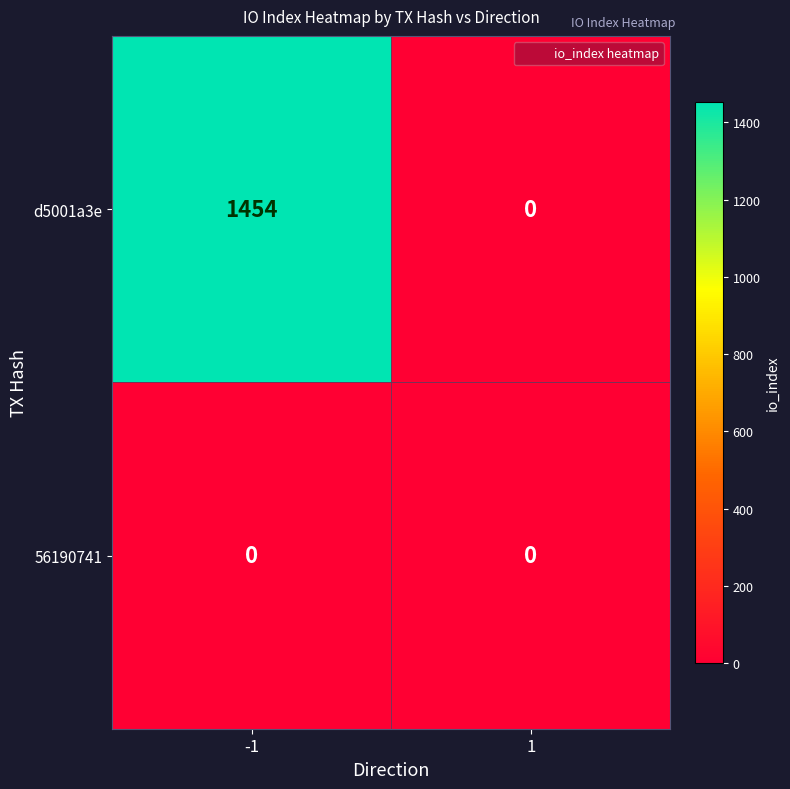

Rank the series by their maximum value, from highest to lowest.

d5001a3e, 56190741